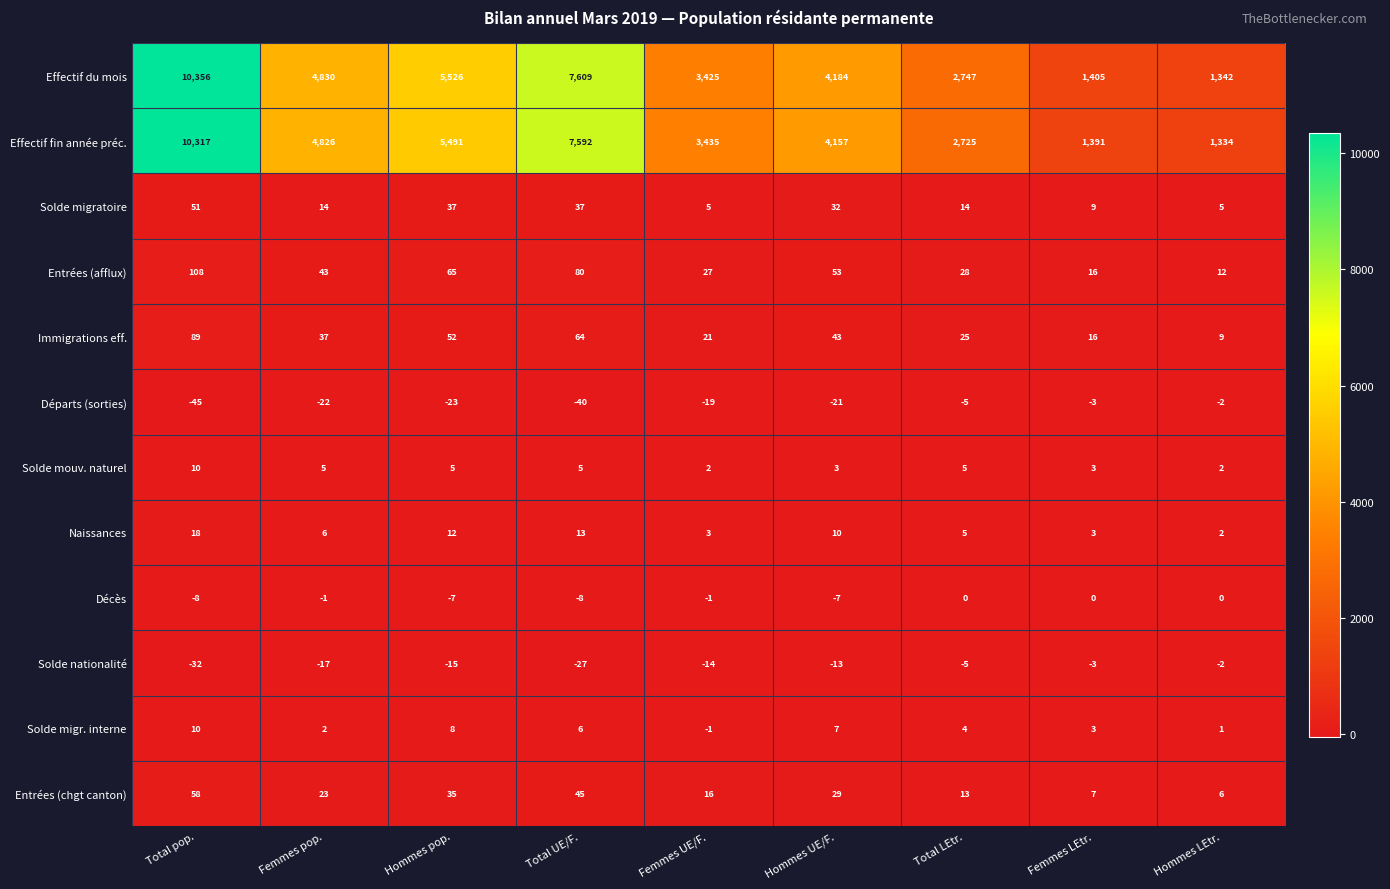

What is the greatest value displayed?

10356